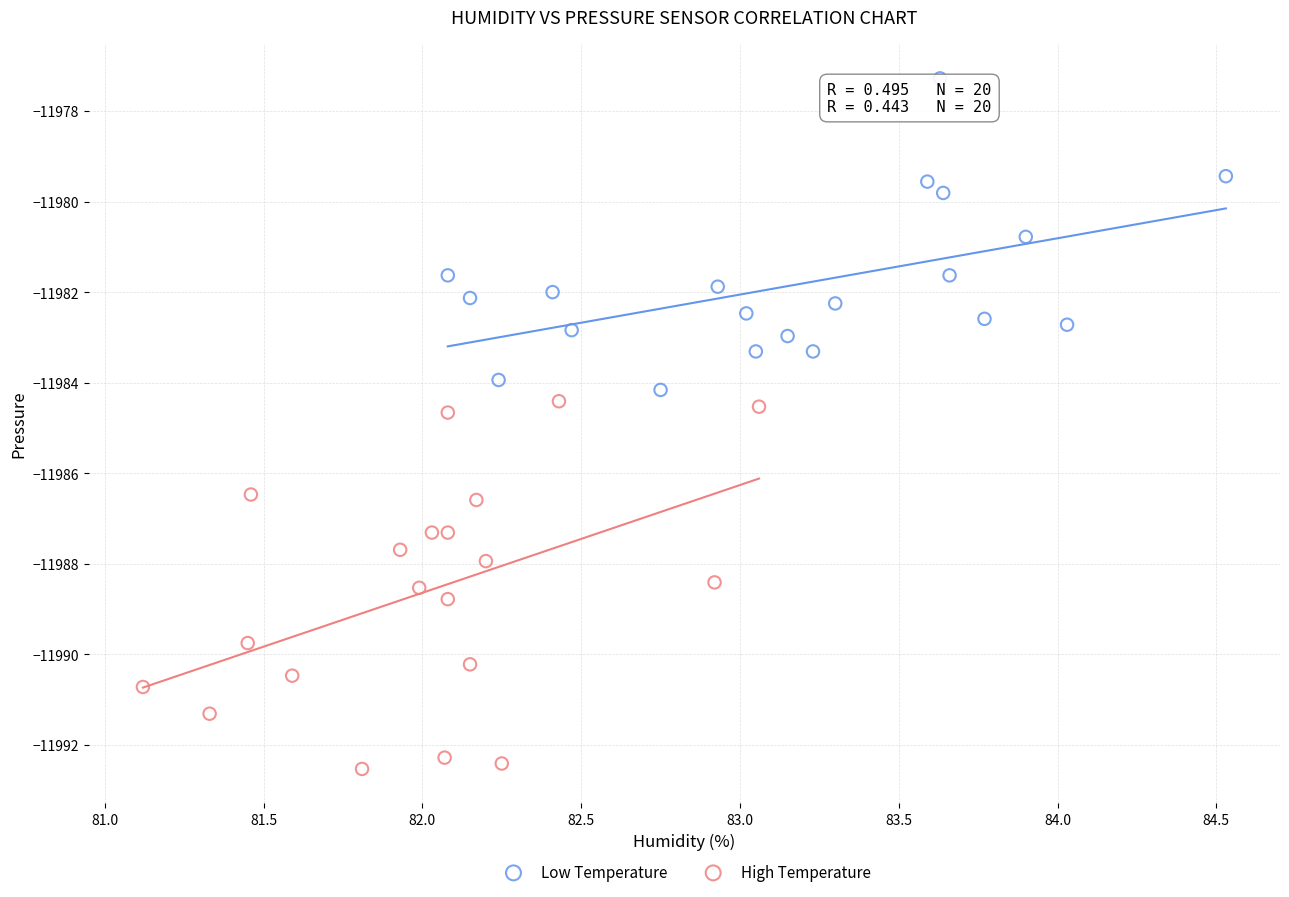

Which series has the largest Y range (max minus min)?

High Temperature